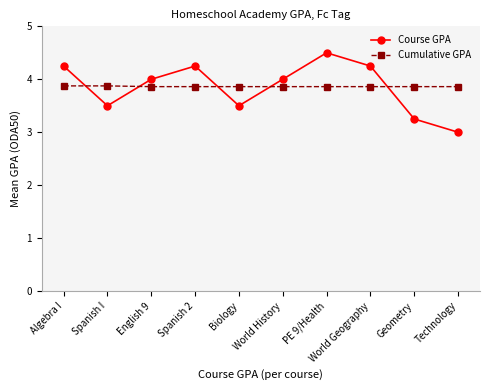

At which category does Course GPA reach its first local peak?

Spanish 2